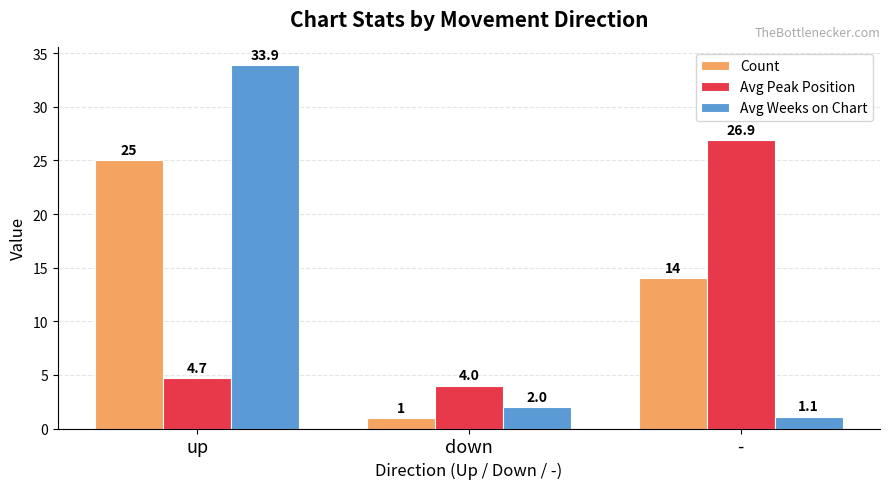

Does the chart contain any negative values?

No